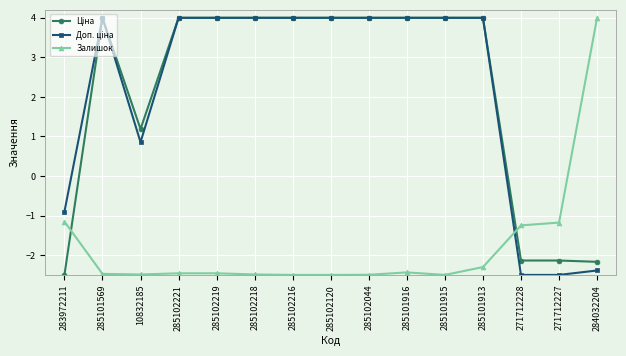

What is the label of the 15th point from the left?

284032204